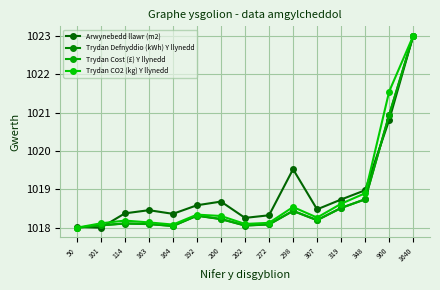

Where is the first local maximum for Trydan CO2 (kg) Y llynedd?

114